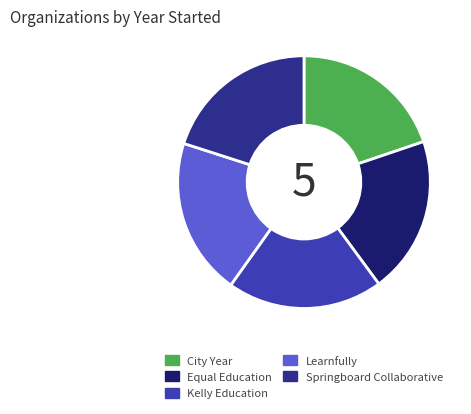

Approximately how many times larger is the value at City Year compared to Kelly Education?

1.0